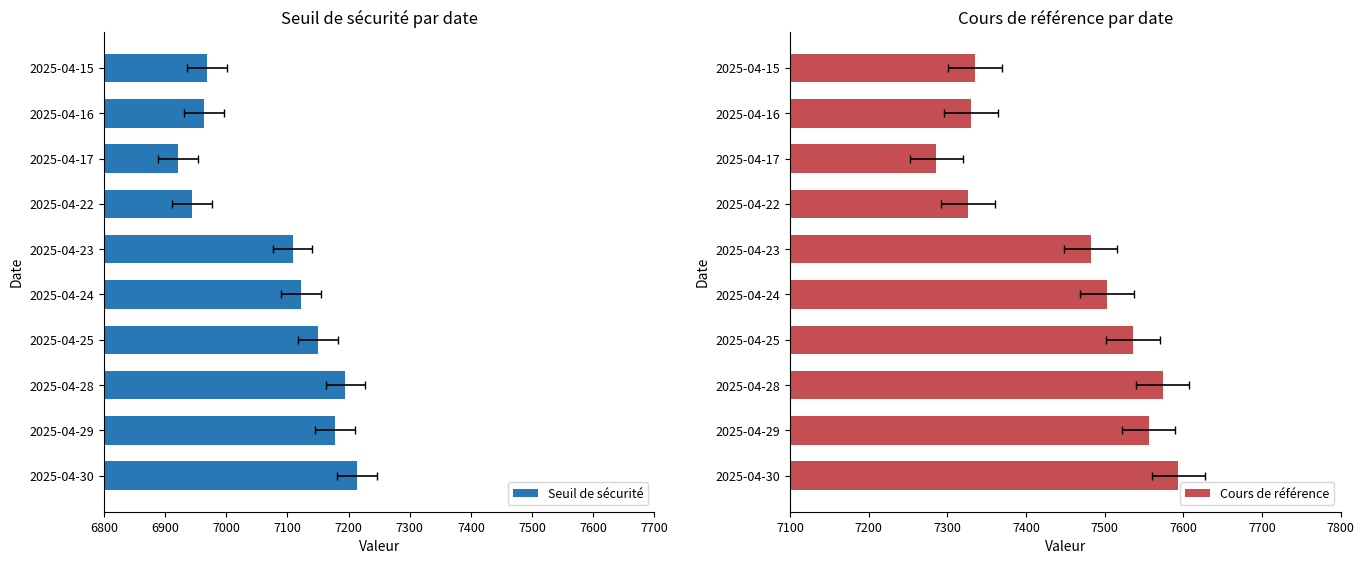

How many values in the Seuil de sécurité series exceed 7121?

5